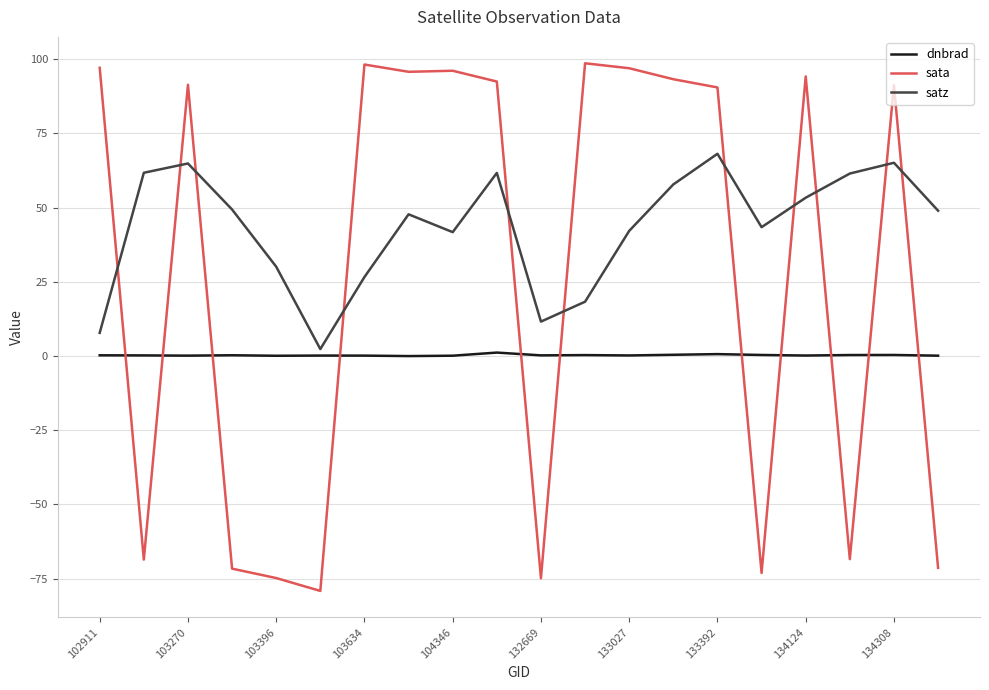

List the series in order of their peak value, highest first.

sata, satz, dnbrad